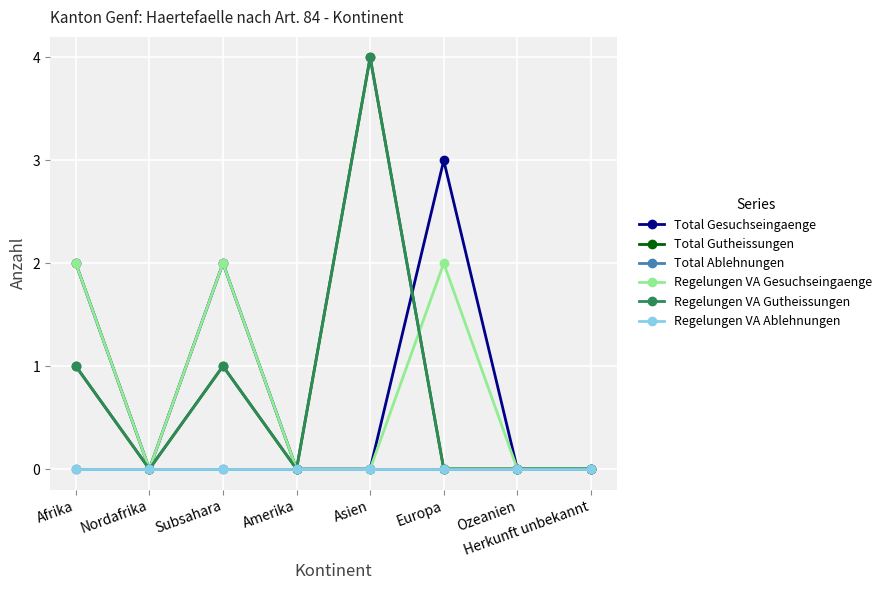

How many Regelungen VA Gutheissungen values are between 0 and 1?

7